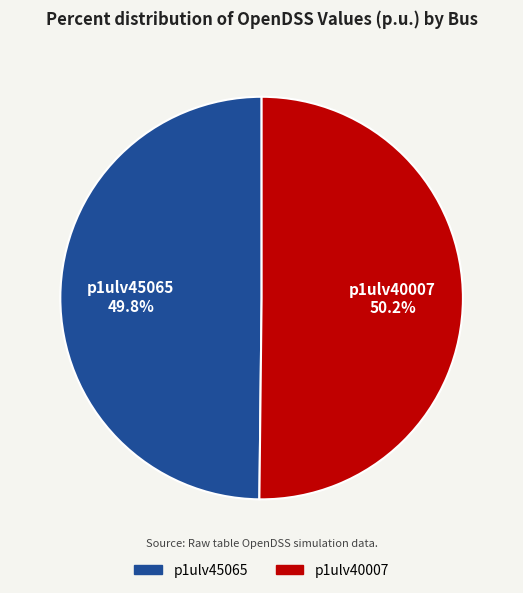

True or false: p1ulv40007 accounts for 50% of the total.

True